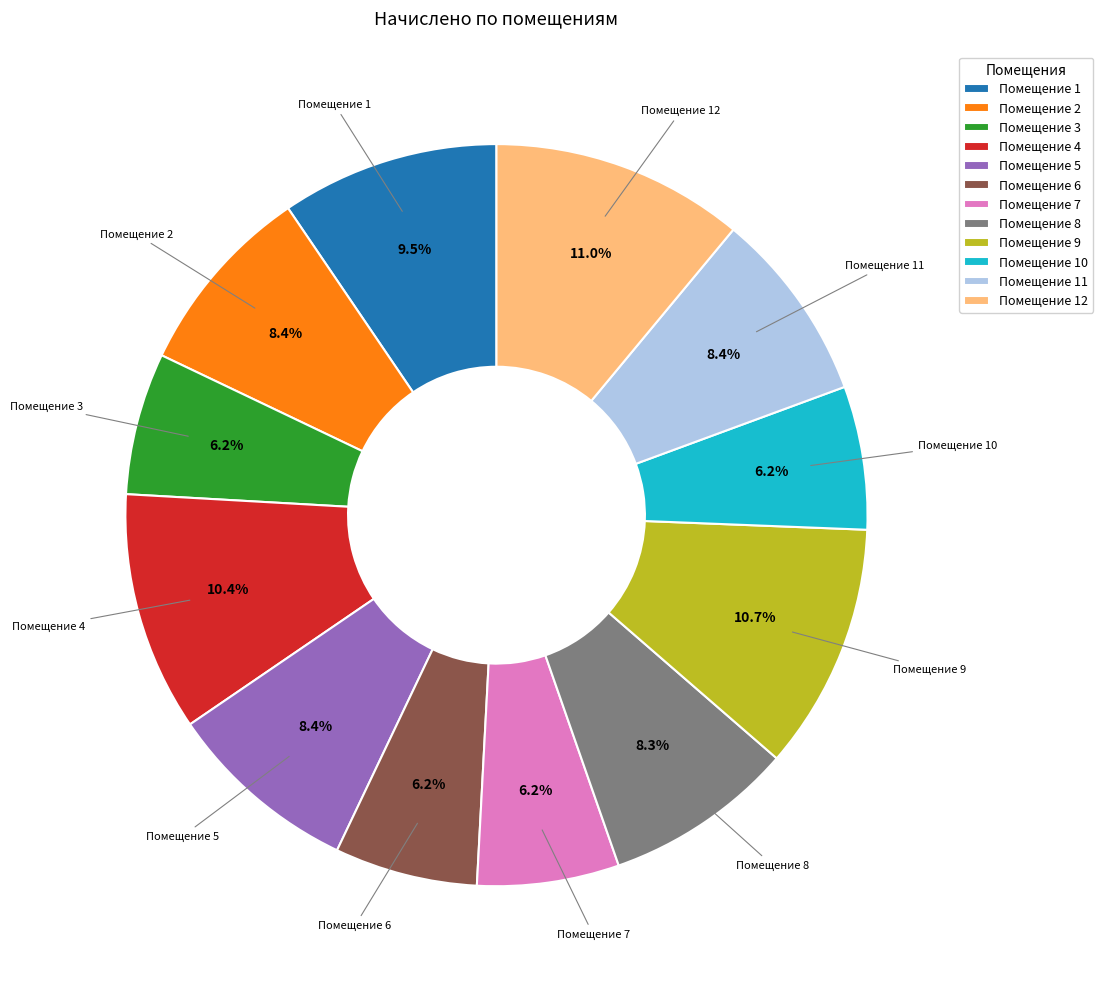

Is the sum of Помещение 12 and Помещение 2 greater than half?

No